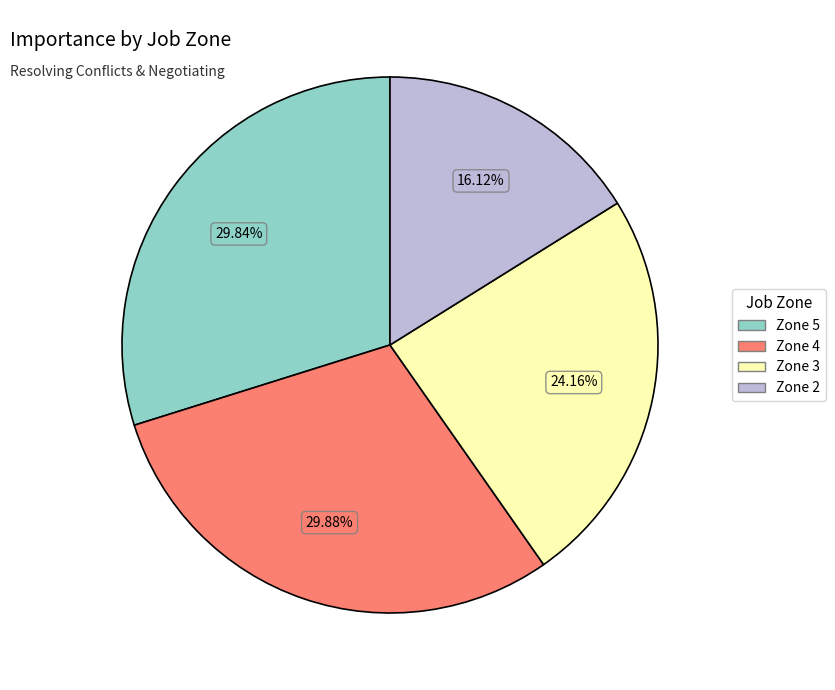

Is there a majority slice in this chart?

No